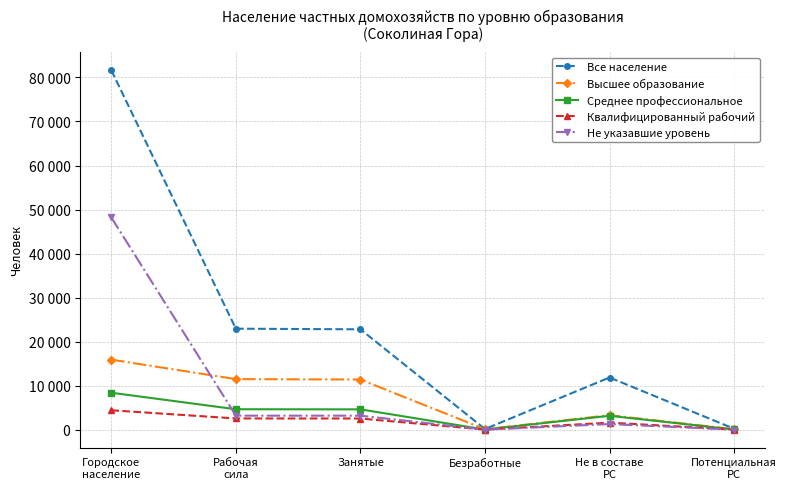

Which series has the largest range (max minus min)?

Все население